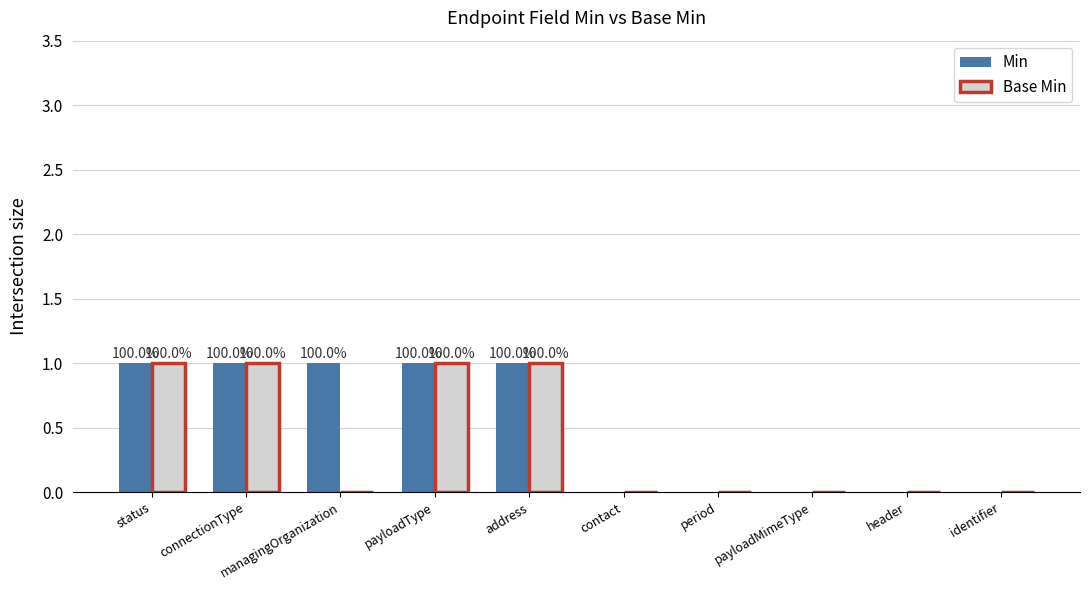

The value of Min at connectionType is 1. True or false?

True